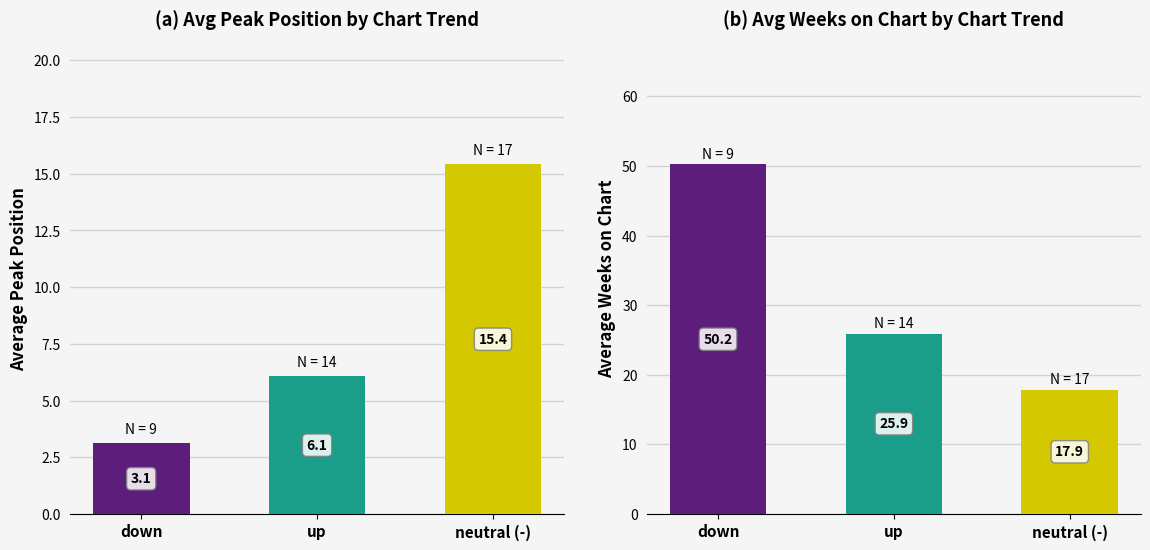

The value of Avg Weeks on Chart at down is 50.2. True or false?

True